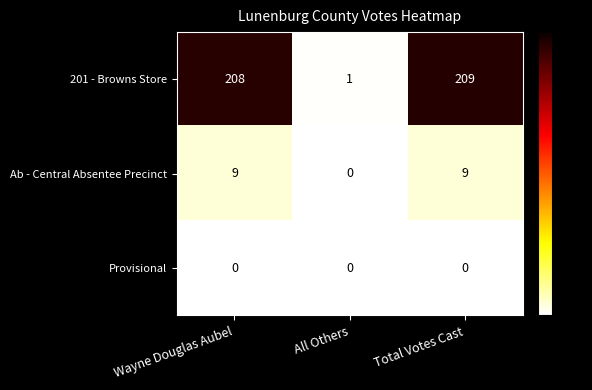

The Provisional series shows 0 at Total Votes Cast. True or false?

True